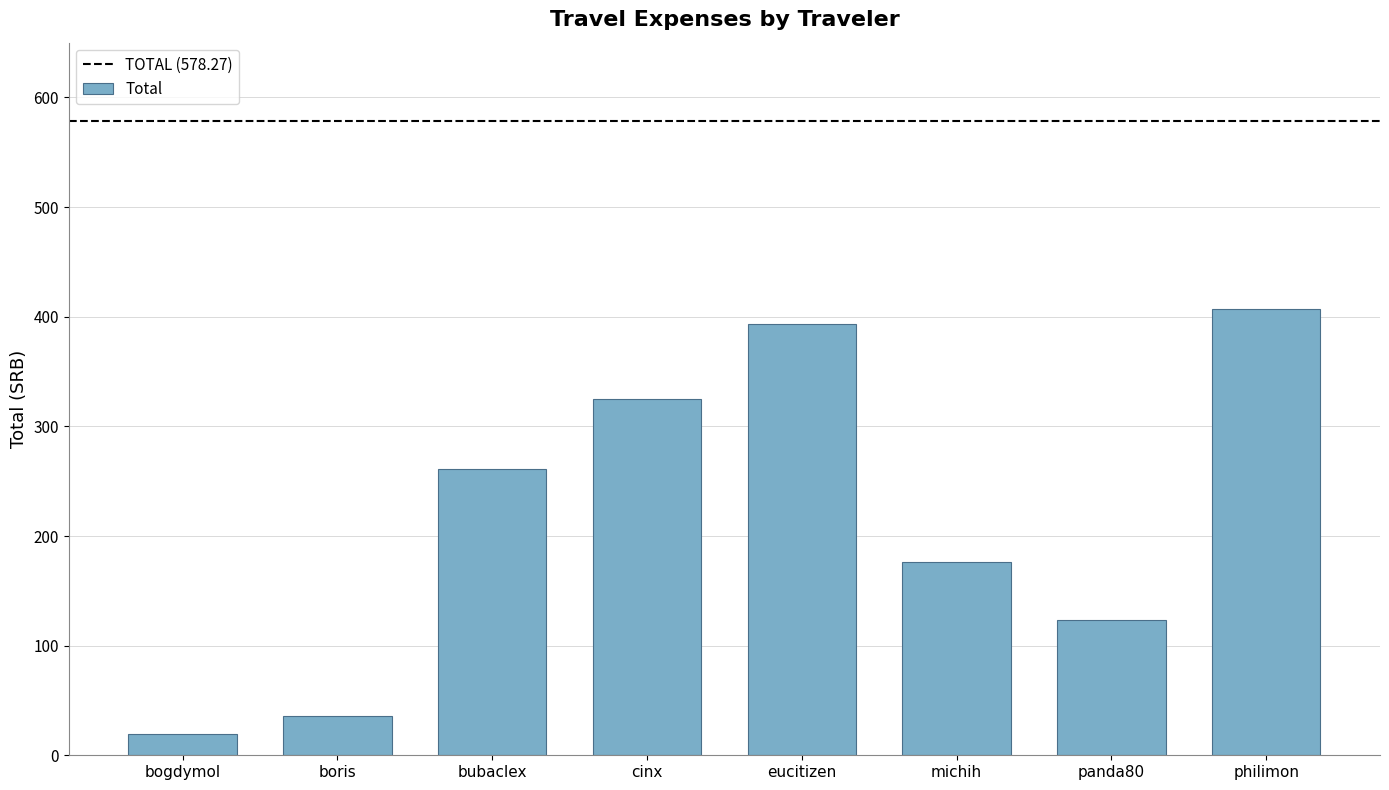

Read the value at bogdymol.

19.7